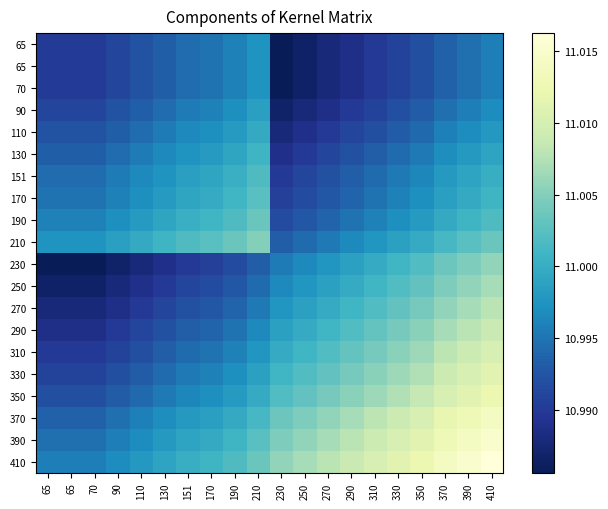

At how many categories does at least one series exceed 11?

15